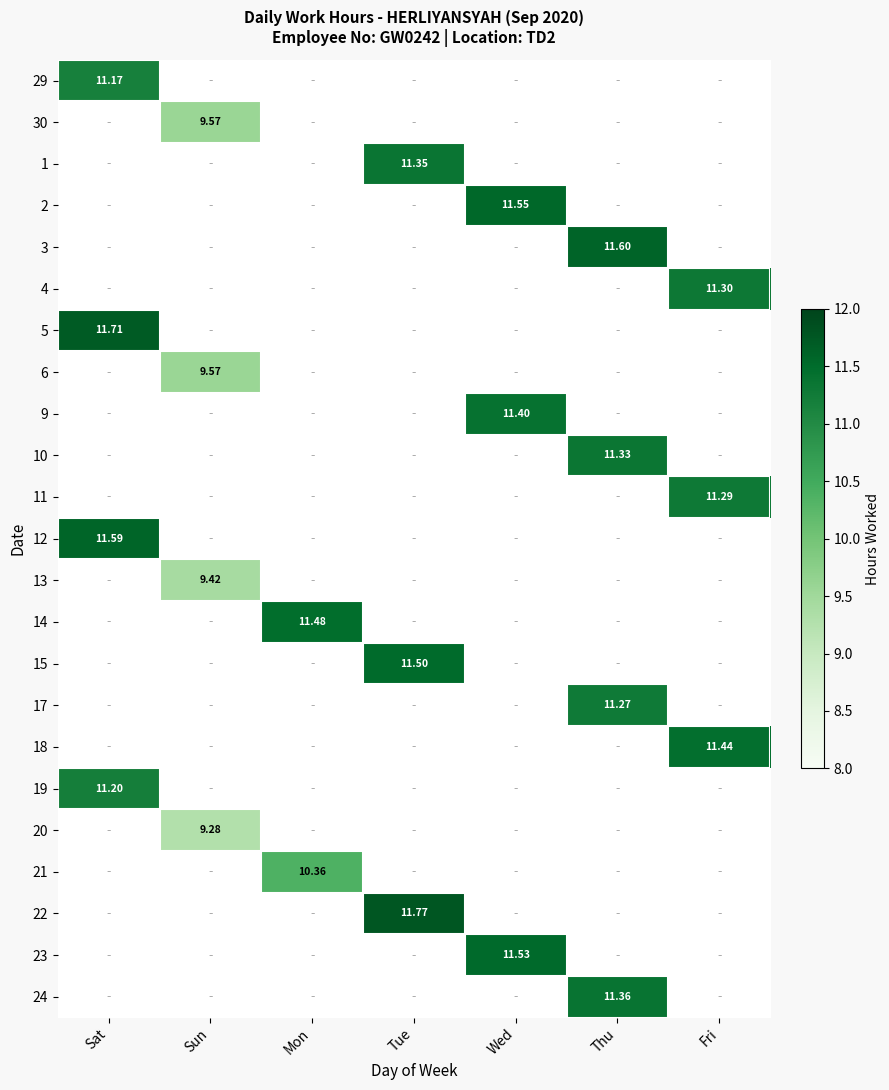

At which label does 21 reach its minimum?

Sat